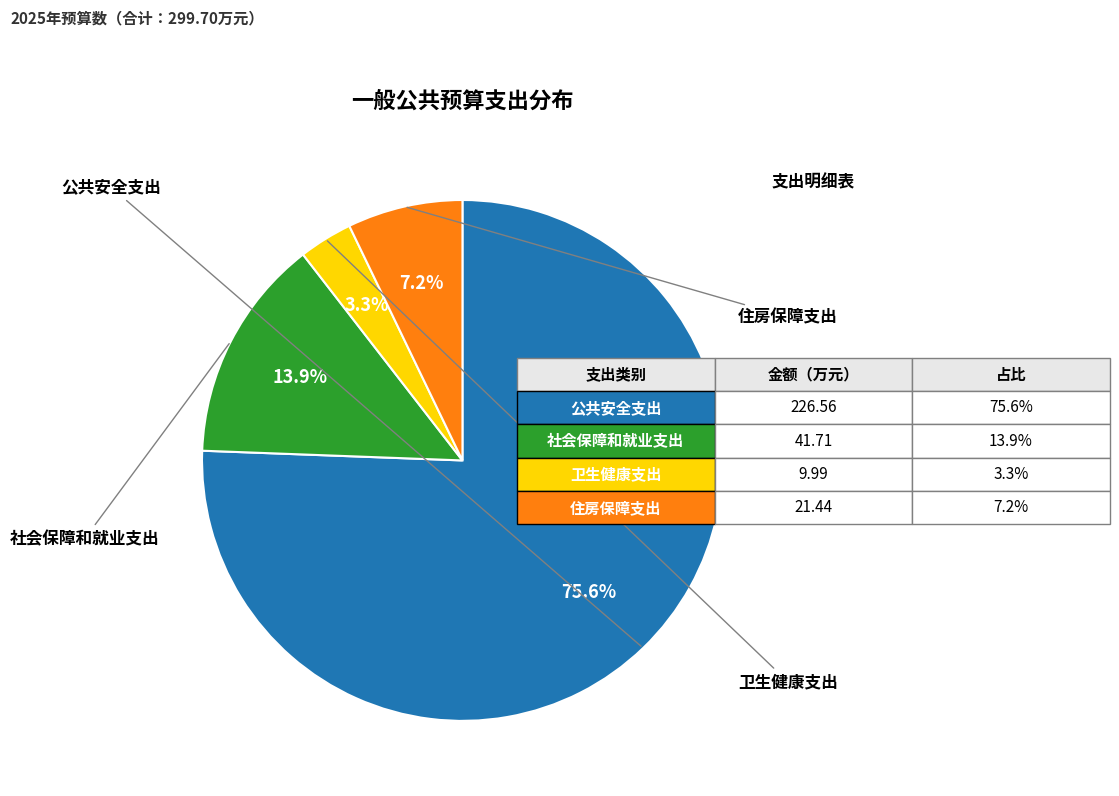

Does any single category account for the majority?

Yes